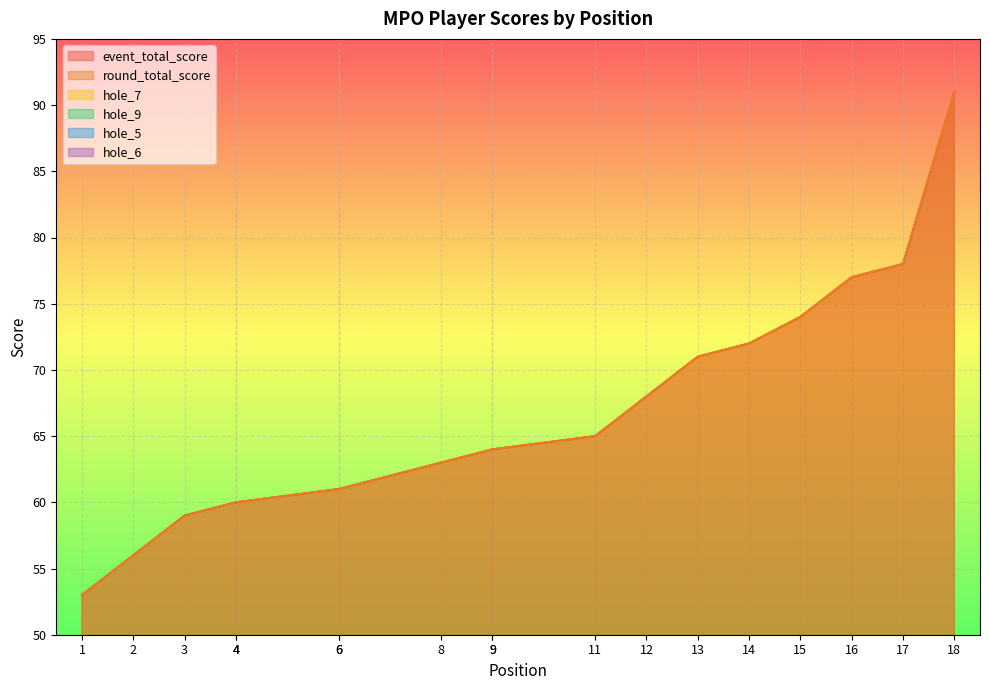

List the labels in order of event_total_score value, largest first.

18, 17, 16, 15, 14, 13, 12, 11, 9, 9, 8, 6, 6, 4, 4, 3, 2, 1